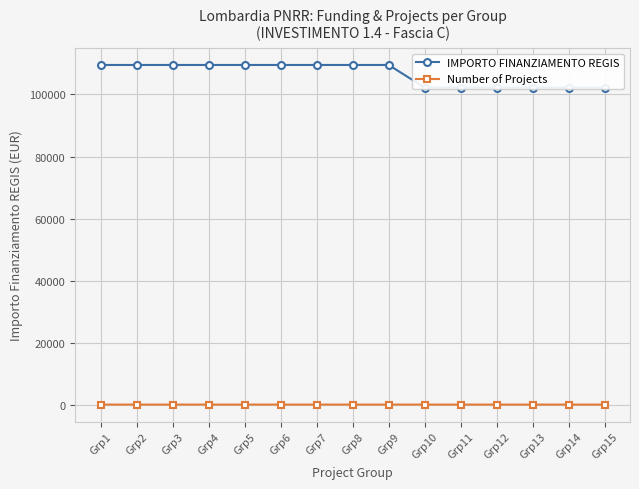

Reading right to left, extract all data points from this chart.

IMPORTO FINANZIAMENTO REGIS: 102214	102214	102214	102214	102214	102214	109515	109515	109515	109515	109515	109515	109515	109515	109515
Number of Projects: 14	14	14	14	14	14	15	15	15	15	15	15	15	15	15